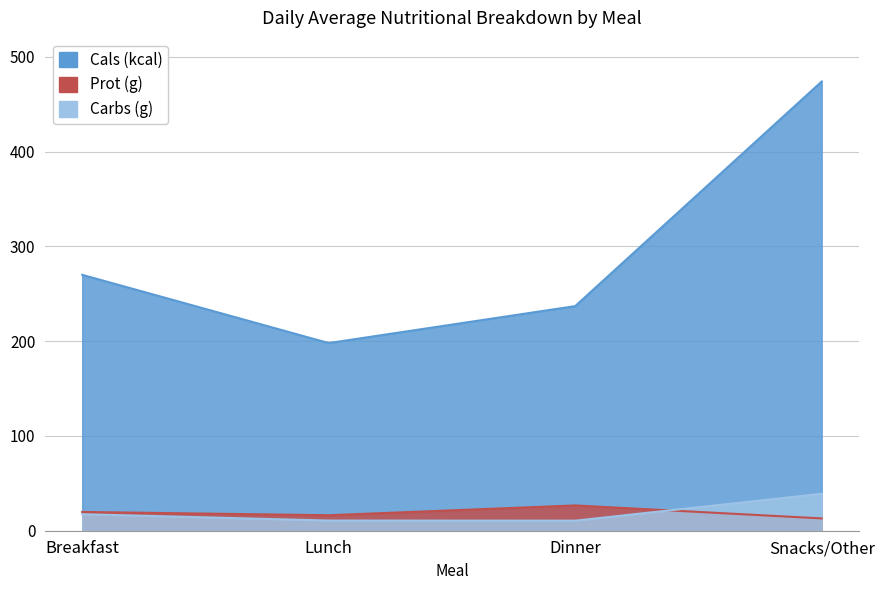

List the labels in order of Prot (g) value, smallest first.

Snacks/Other, Lunch, Breakfast, Dinner